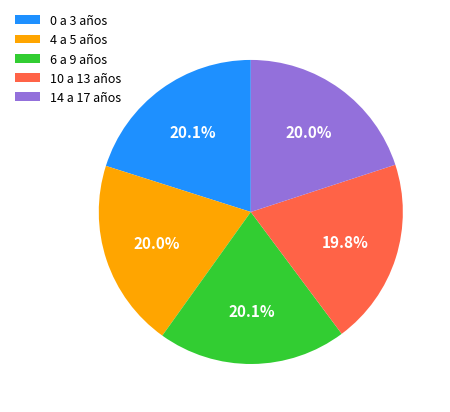

Approximately how many times larger is the value at 14 a 17 años compared to 10 a 13 años?

1.0